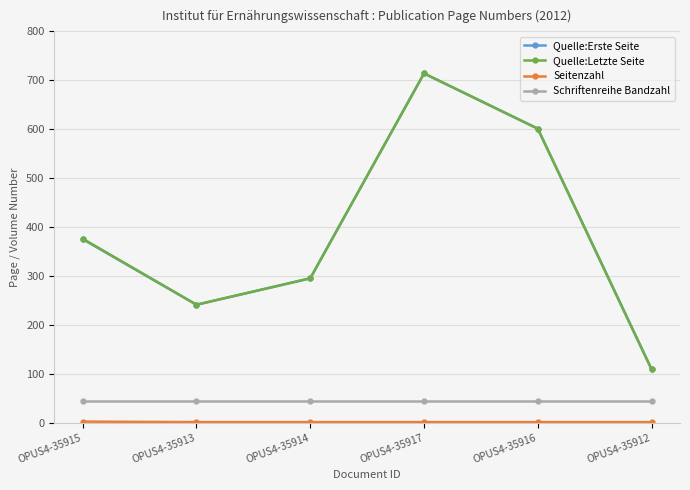

In Quelle:Letzte Seite, how many points are lower than both neighbors (excluding endpoints)?

1